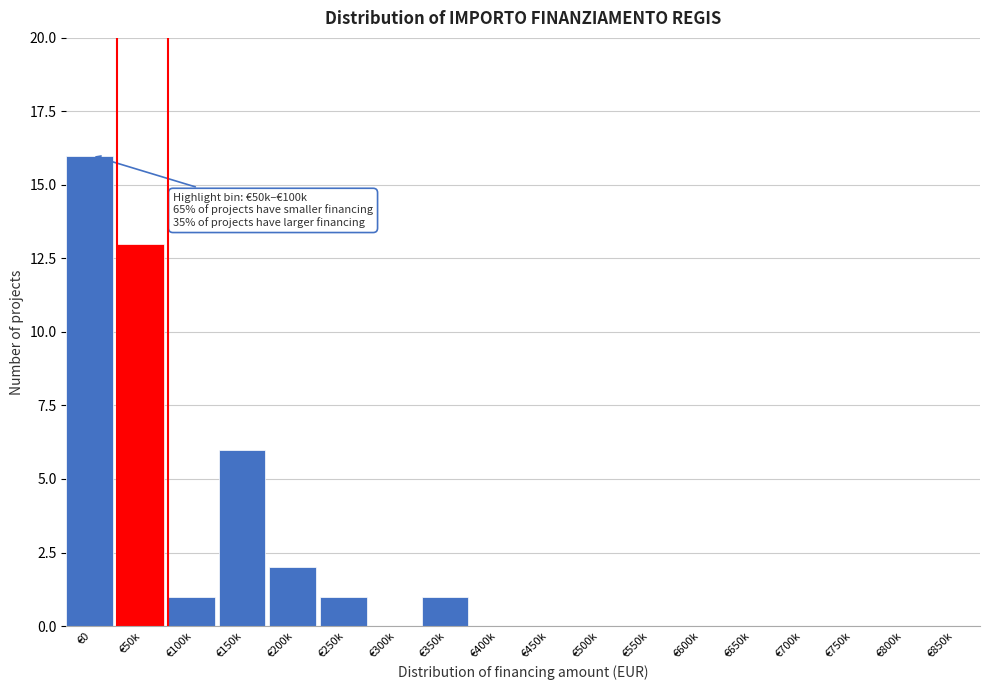

Reading left to right, what are all the values shown in this chart?

€0=16	€50k=13	€100k=1	€150k=6	€200k=2	€250k=1	€300k=0	€350k=1	€400k=0	€450k=0	€500k=0	€550k=0	€600k=0	€650k=0	€700k=0	€750k=0	€800k=0	€850k=0